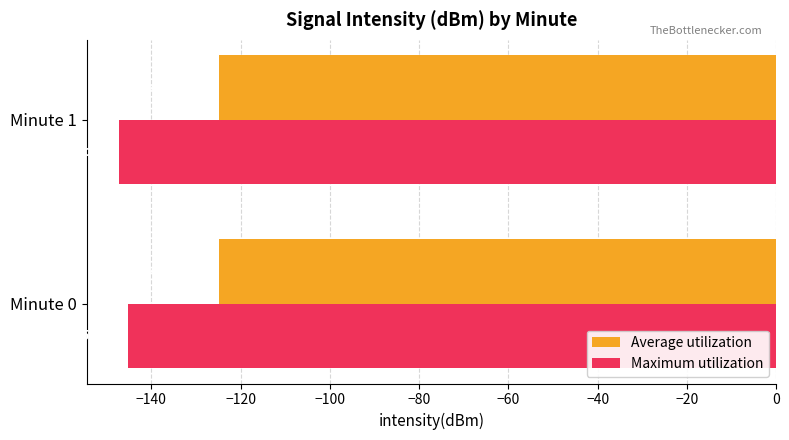

List the series in order of their overall mean, highest first.

Average utilization, Maximum utilization